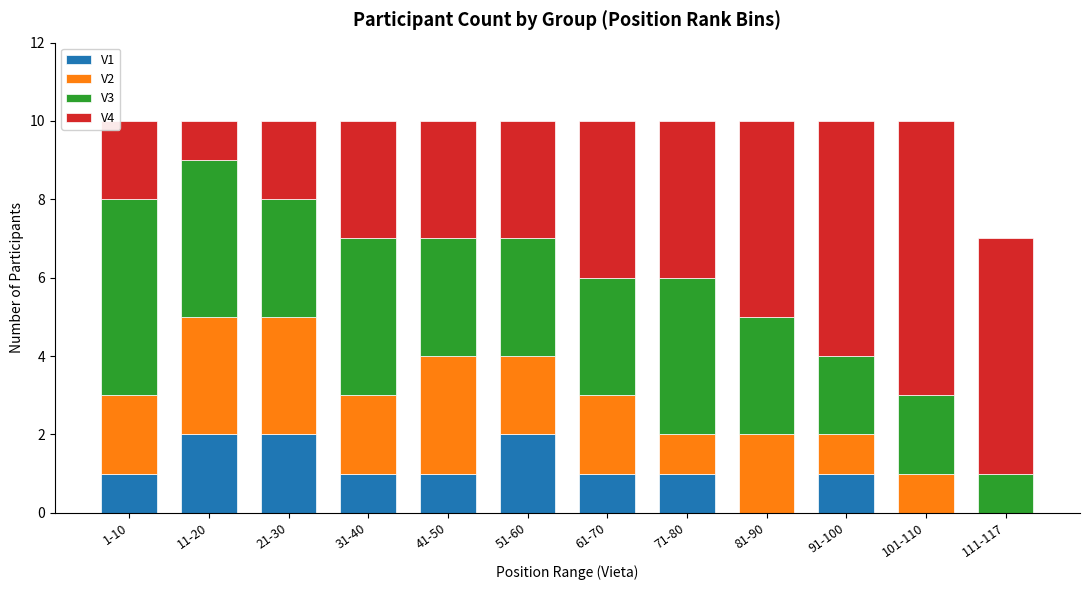

True or false: V1 has a value of 0 at 81-90.

True